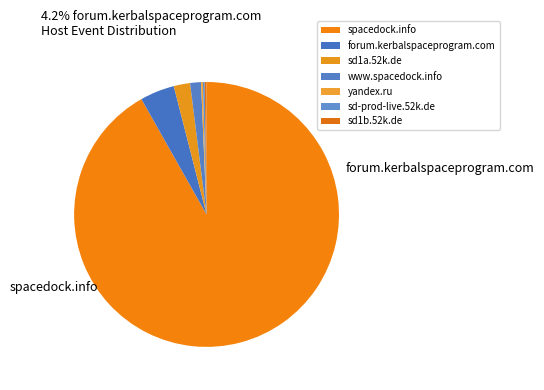

Combined, what portion of the pie is www.spacedock.info and spacedock.info?

93.1%